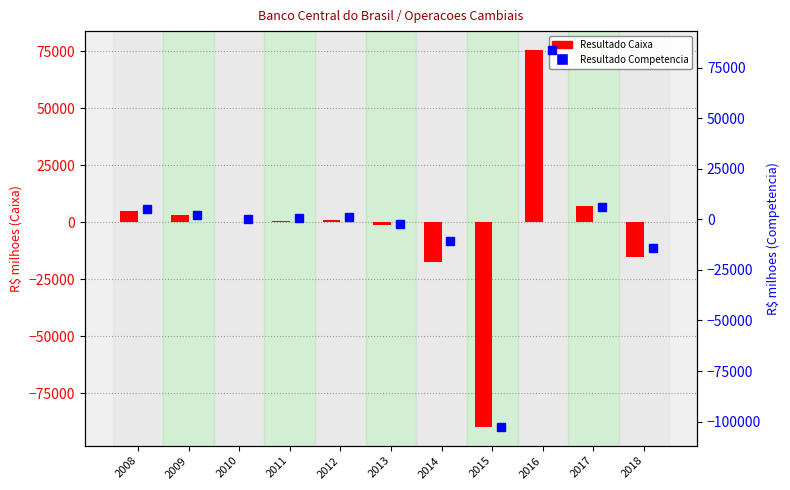

At 2008, list the series in order from smallest to largest.

Resultado Caixa, Resultado Competencia